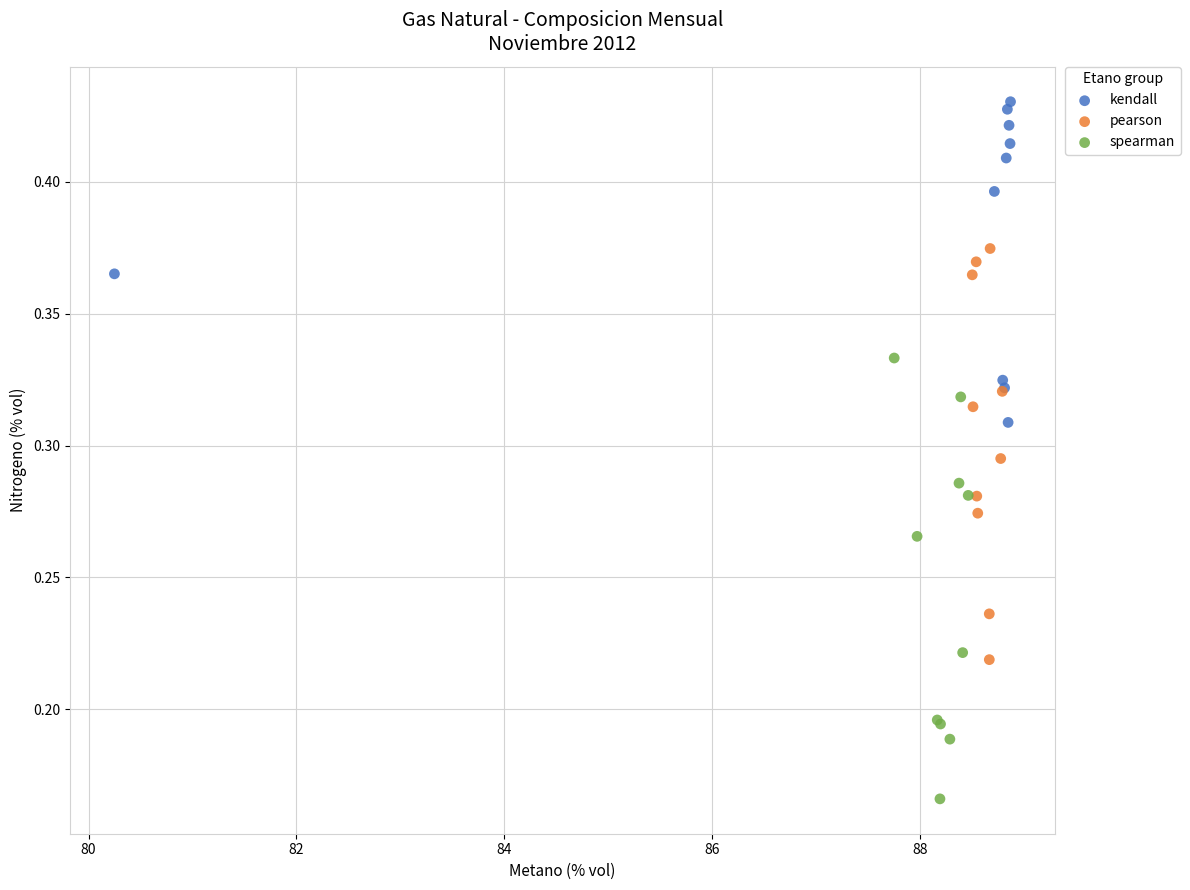

Which series reaches the minimum Y coordinate?

spearman